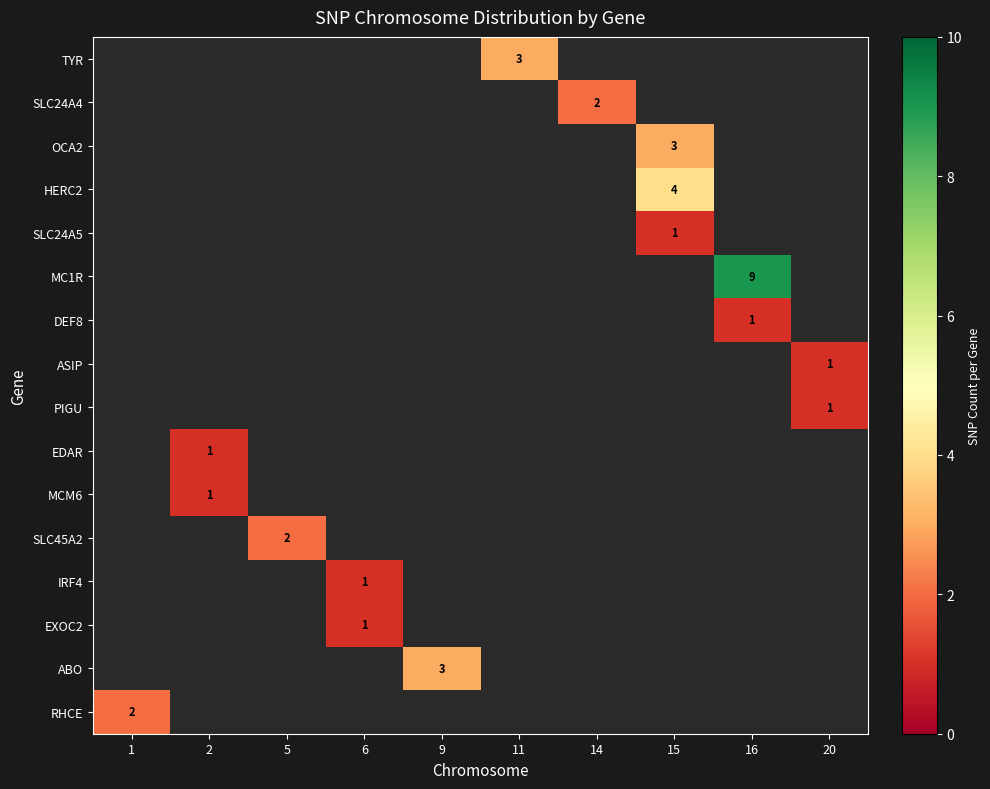

How many series are shown in this chart?

16